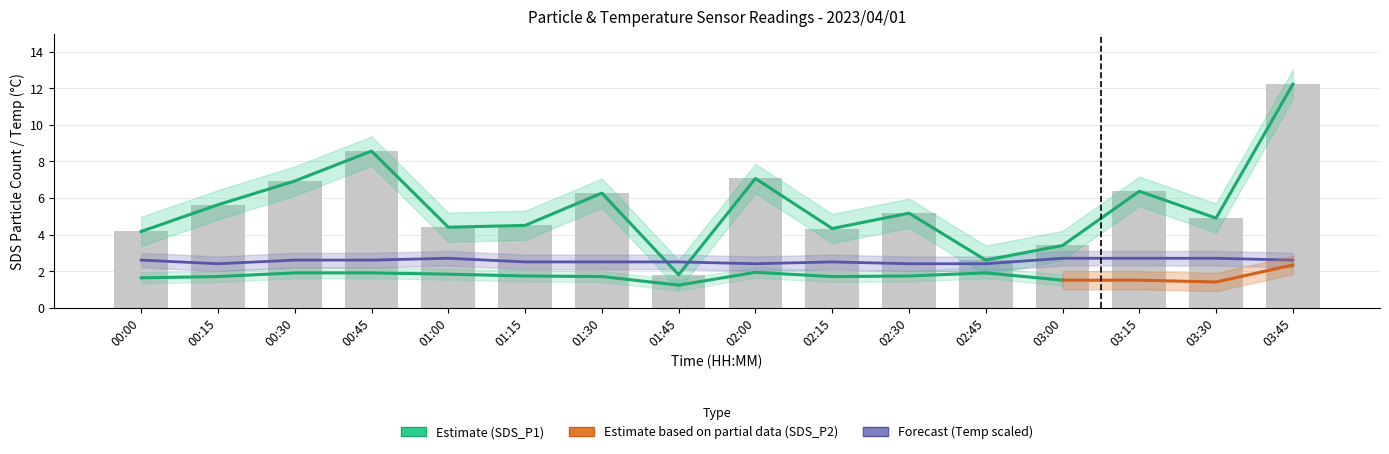

Reading right to left, what are all the values shown in this chart?

SDS_P1: 03:45=12.2	03:30=4.9	03:15=6.4	03:00=3.4	02:45=2.6	02:30=5.2	02:15=4.3	02:00=7.1	01:45=1.8	01:30=6.3	01:15=4.5	01:00=4.4	00:45=8.6	00:30=6.9	00:15=5.6	00:00=4.2
Temp: 03:45=2.6	03:30=2.7	03:15=2.7	03:00=2.7	02:45=2.4	02:30=2.4	02:15=2.5	02:00=2.4	01:45=2.5	01:30=2.5	01:15=2.5	01:00=2.7	00:45=2.6	00:30=2.6	00:15=2.4	00:00=2.6